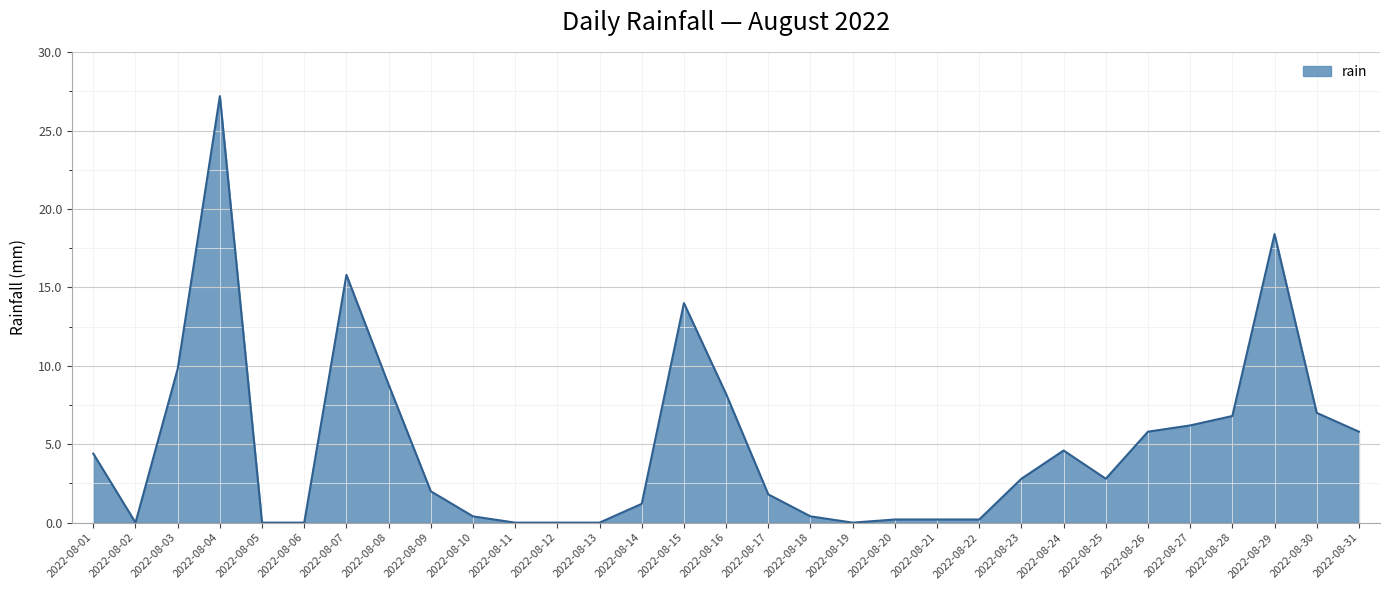

What is the greatest value displayed?

27.2